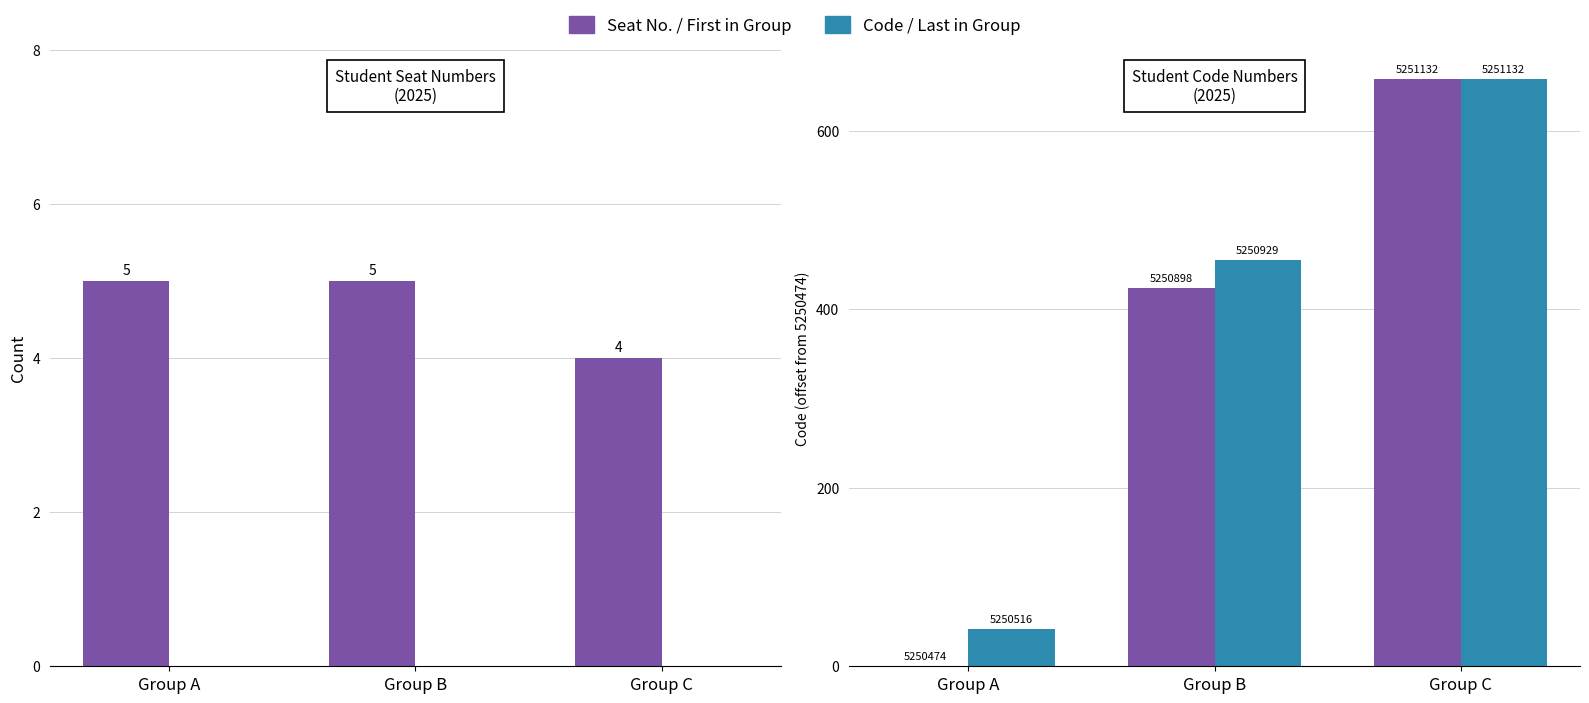

At which label does Seat No. reach its peak?

Group A